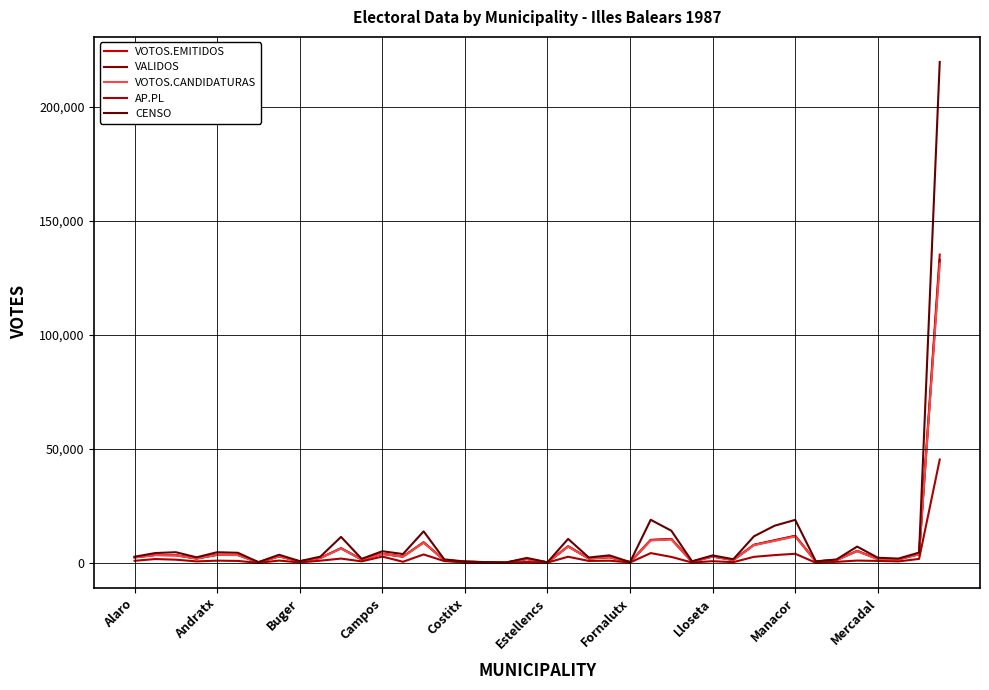

How many lines are shown in the chart?

5